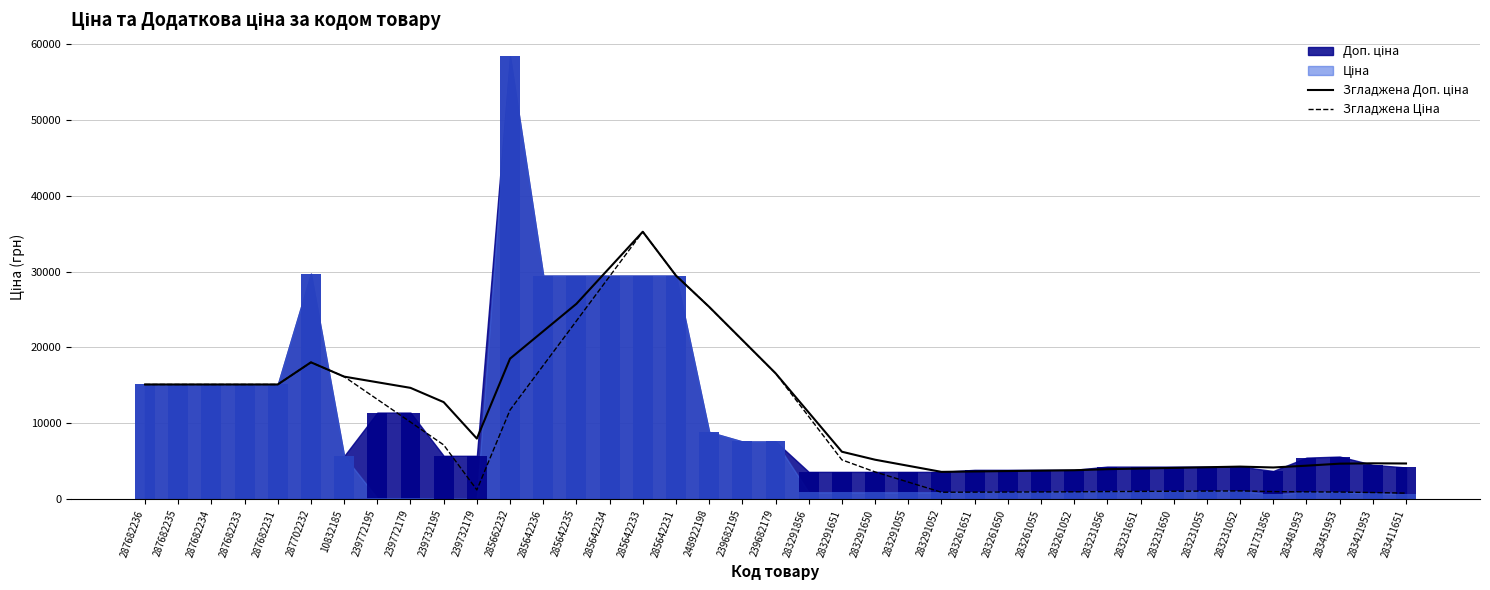

How many data points in Згладжена Ціна are above 7141?

20